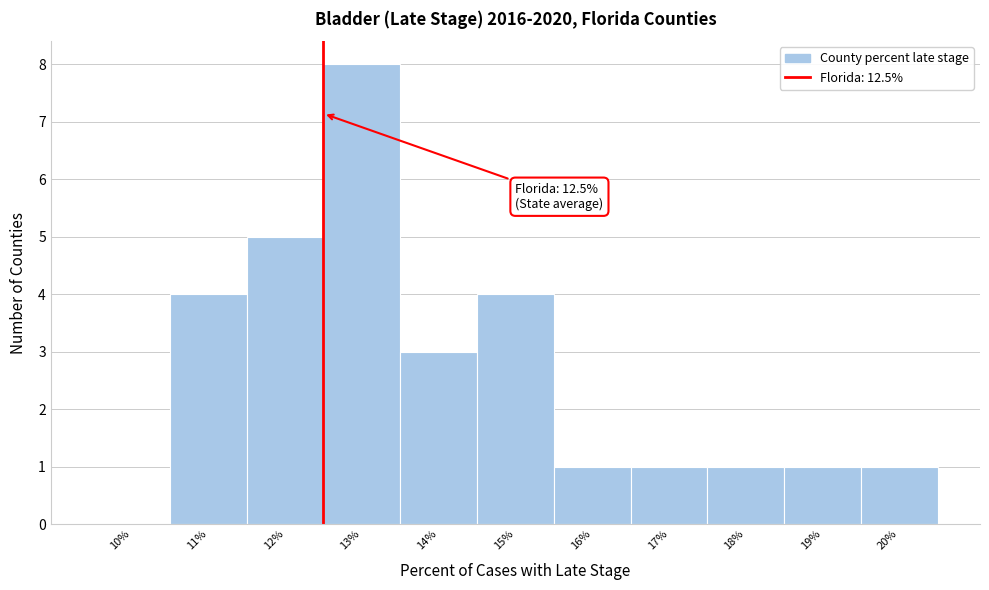

Which range on the x-axis has the tallest bar?

12.5 to 13.5